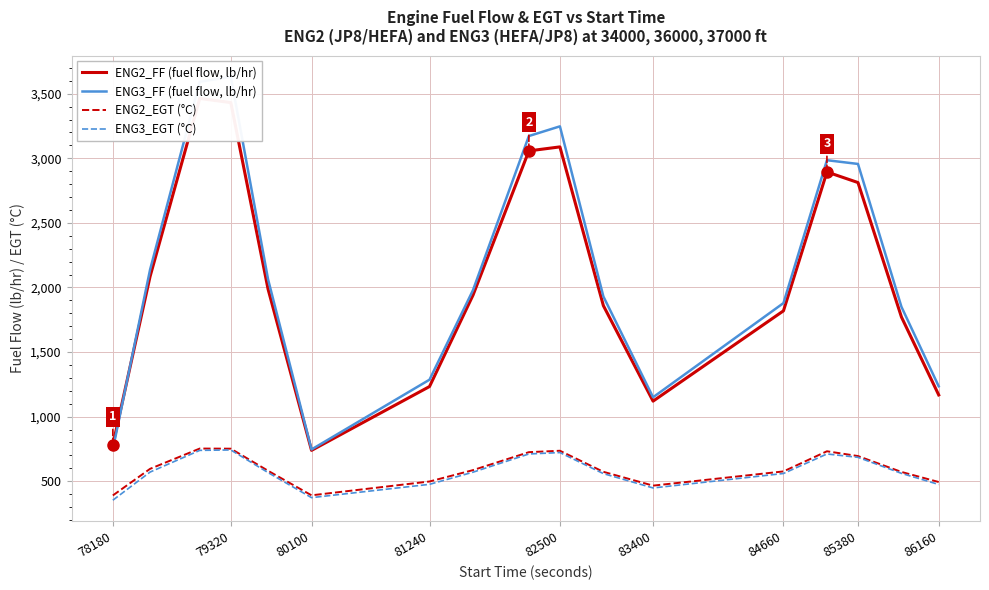

True or false: ENG2_EGT (°C) and ENG2_FF (fuel flow, lb/hr) cross at least once.

False